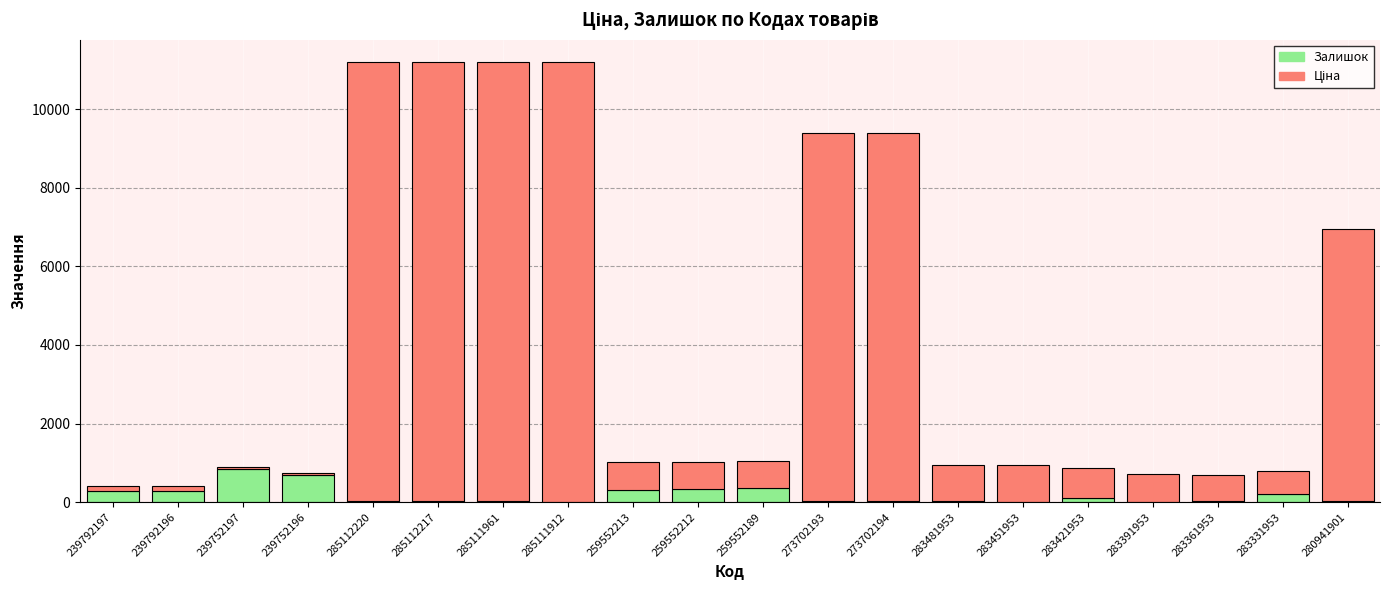

Is it true that Залишок equals 1153.4 at 239752196?

False